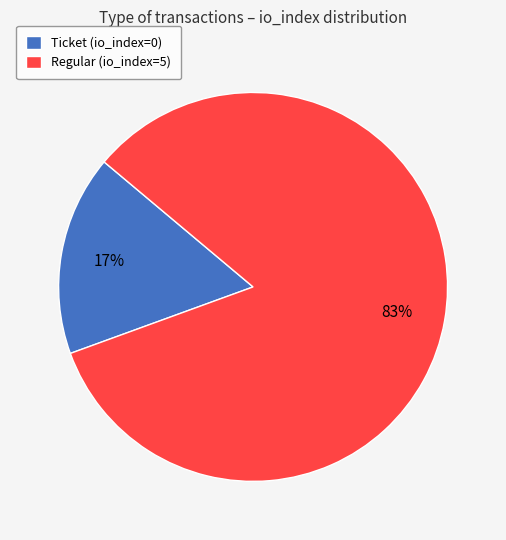

What is the largest slice in the pie chart?

Regular